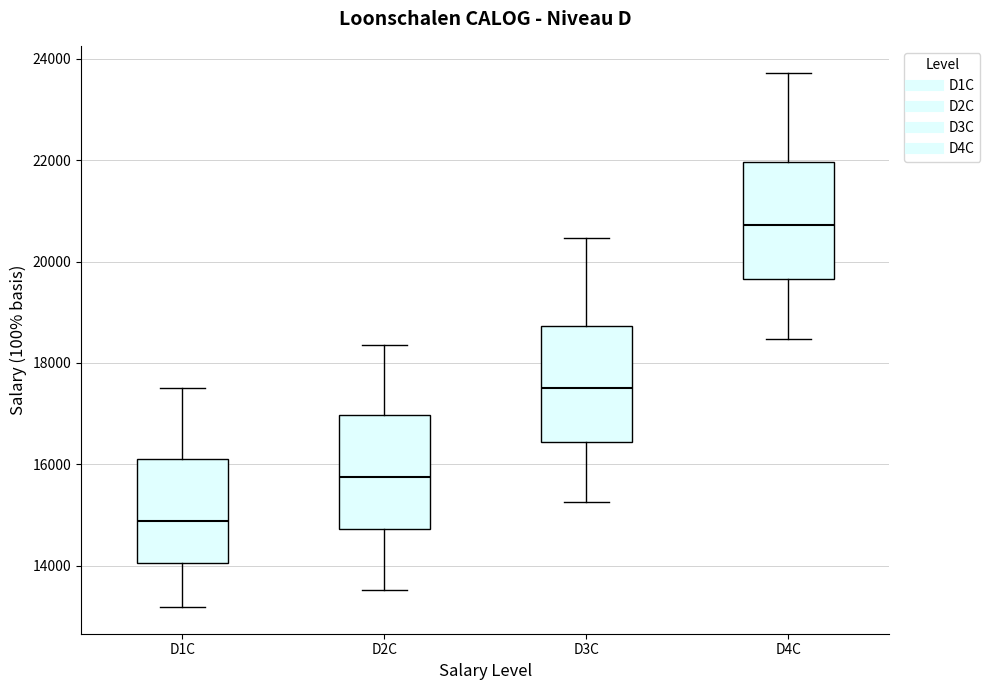

Where is the upper edge of the box for D4C on the y-axis? The values are not printed on the chart, so give them approximately, as read against the axis.

22000